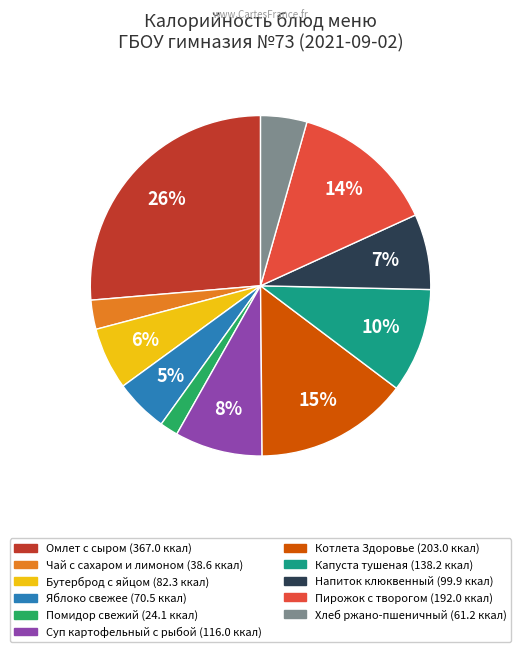

Is there any slice that represents more than half of the pie?

No